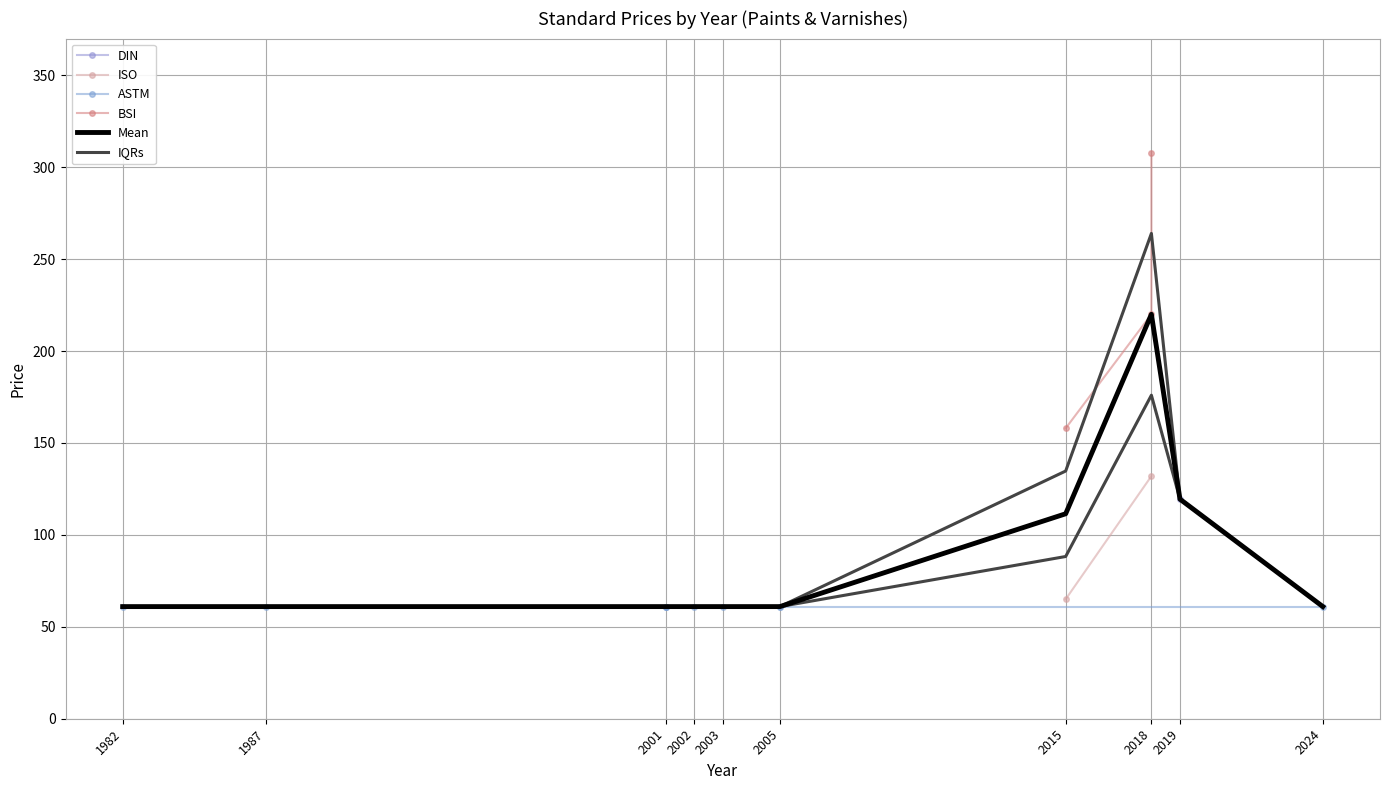

What is the minimum value shown in the chart?

61.0